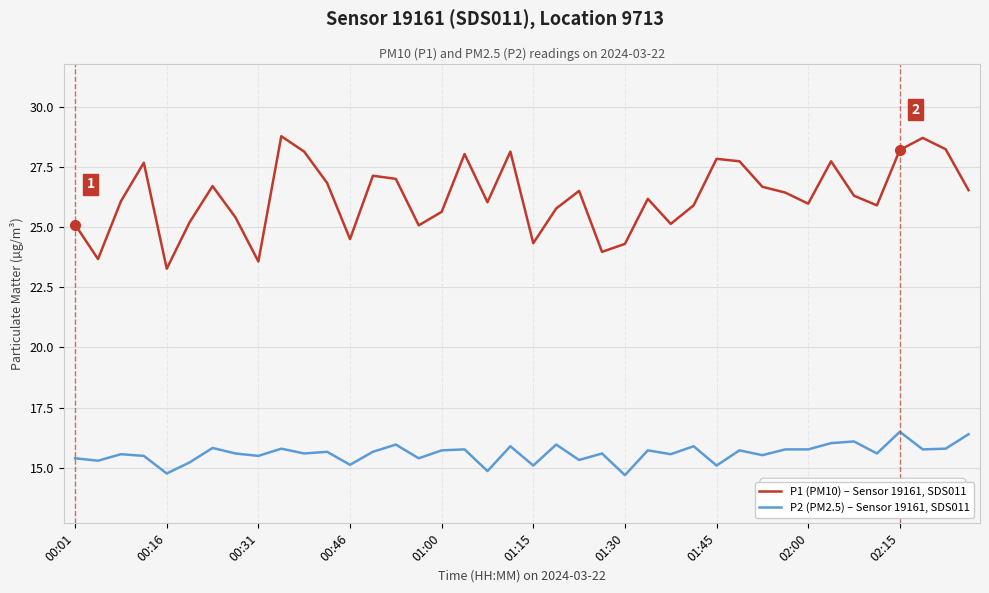

Count the number of categories in the chart.

40